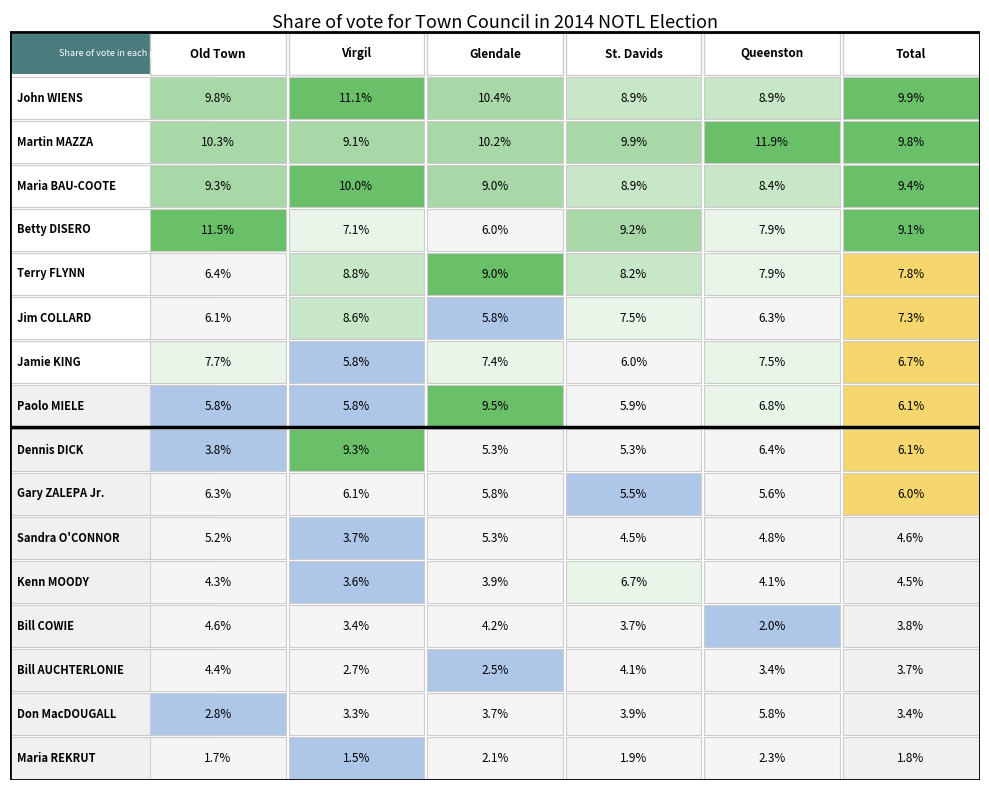

Which series has the largest total across all categories?

Martin MAZZA